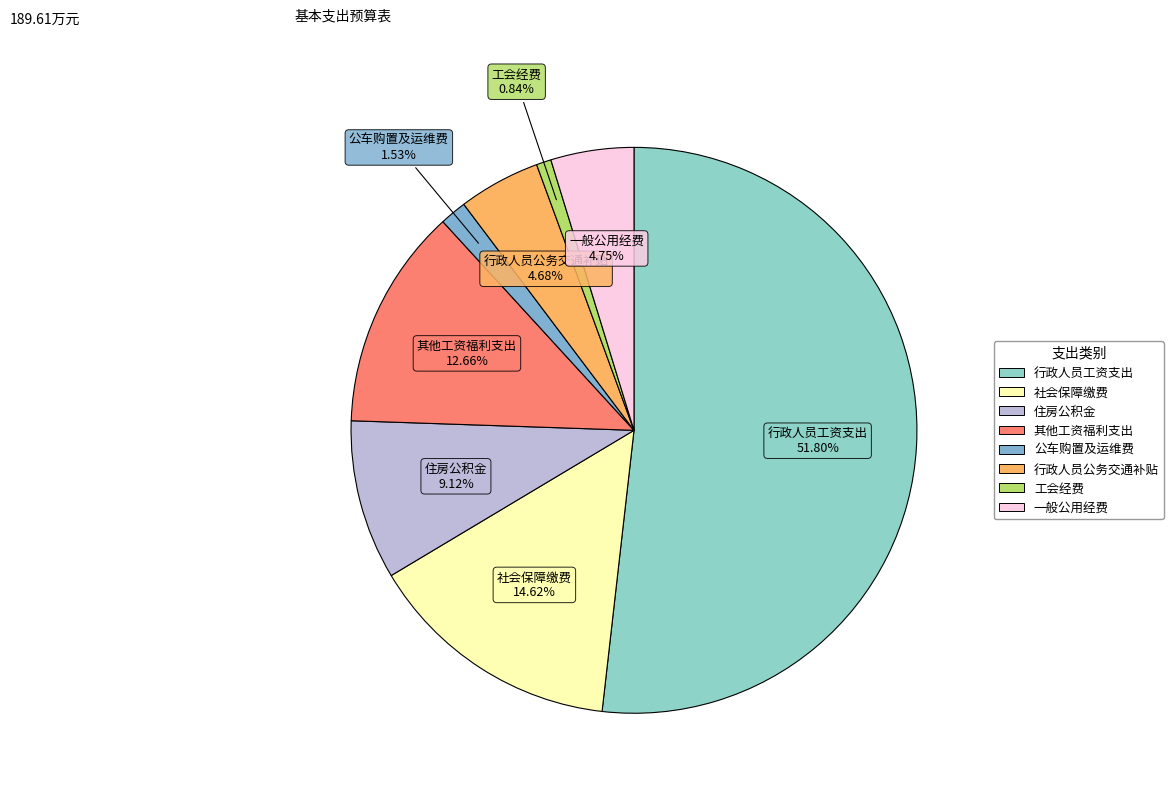

How many segments does this pie chart have?

8